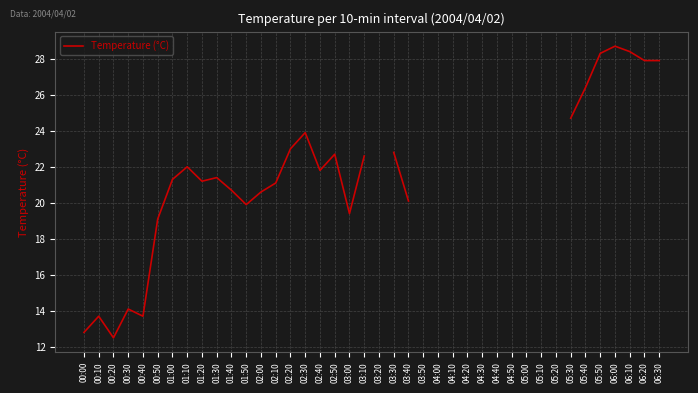

What is the approximate value at 00:30?

14.1